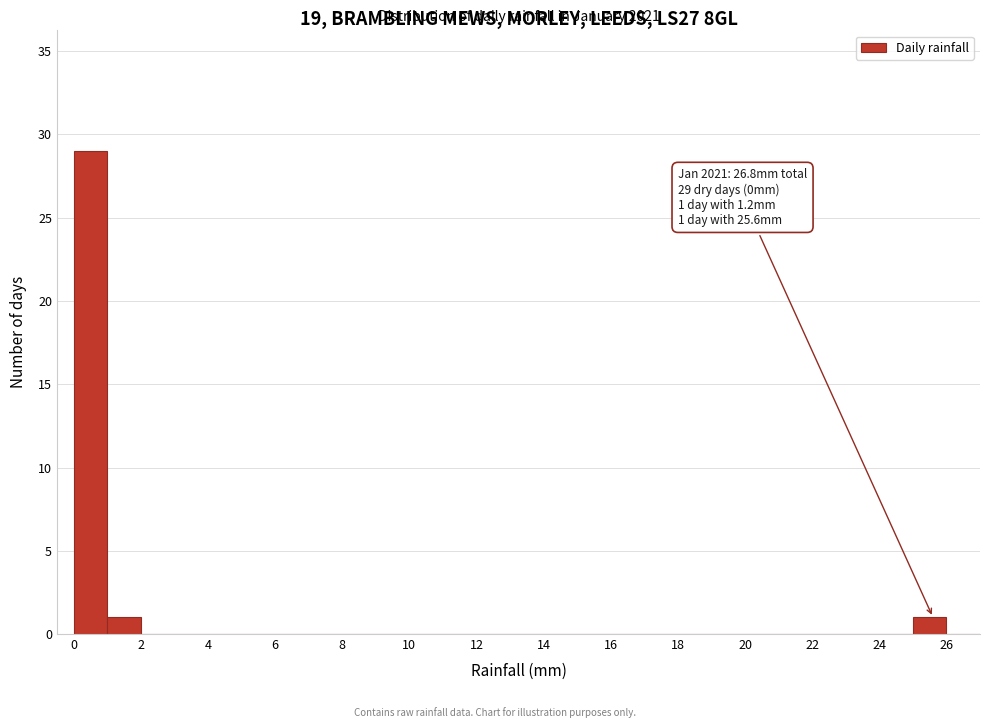

Which range on the x-axis has the tallest bar?

0 to 1